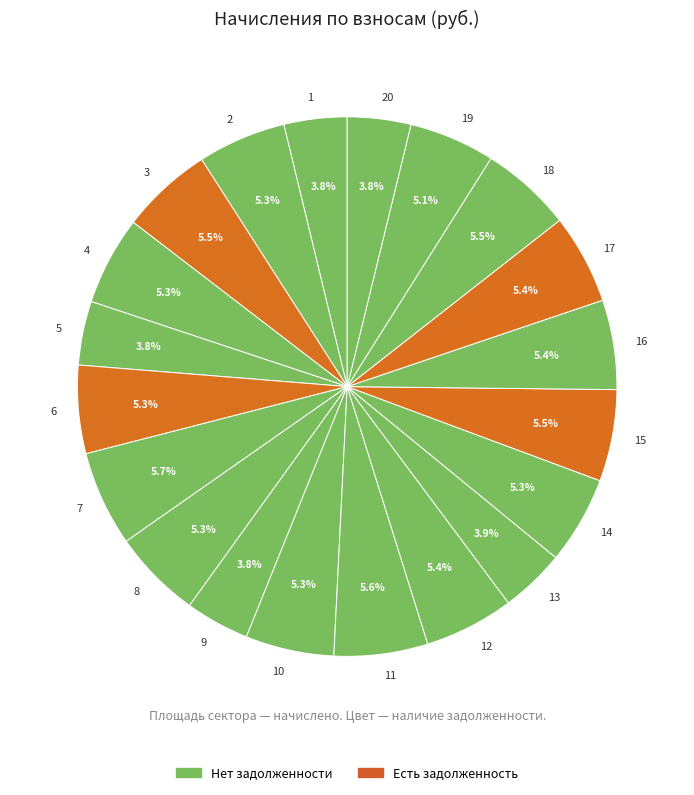

Is 6 the majority of the pie?

No